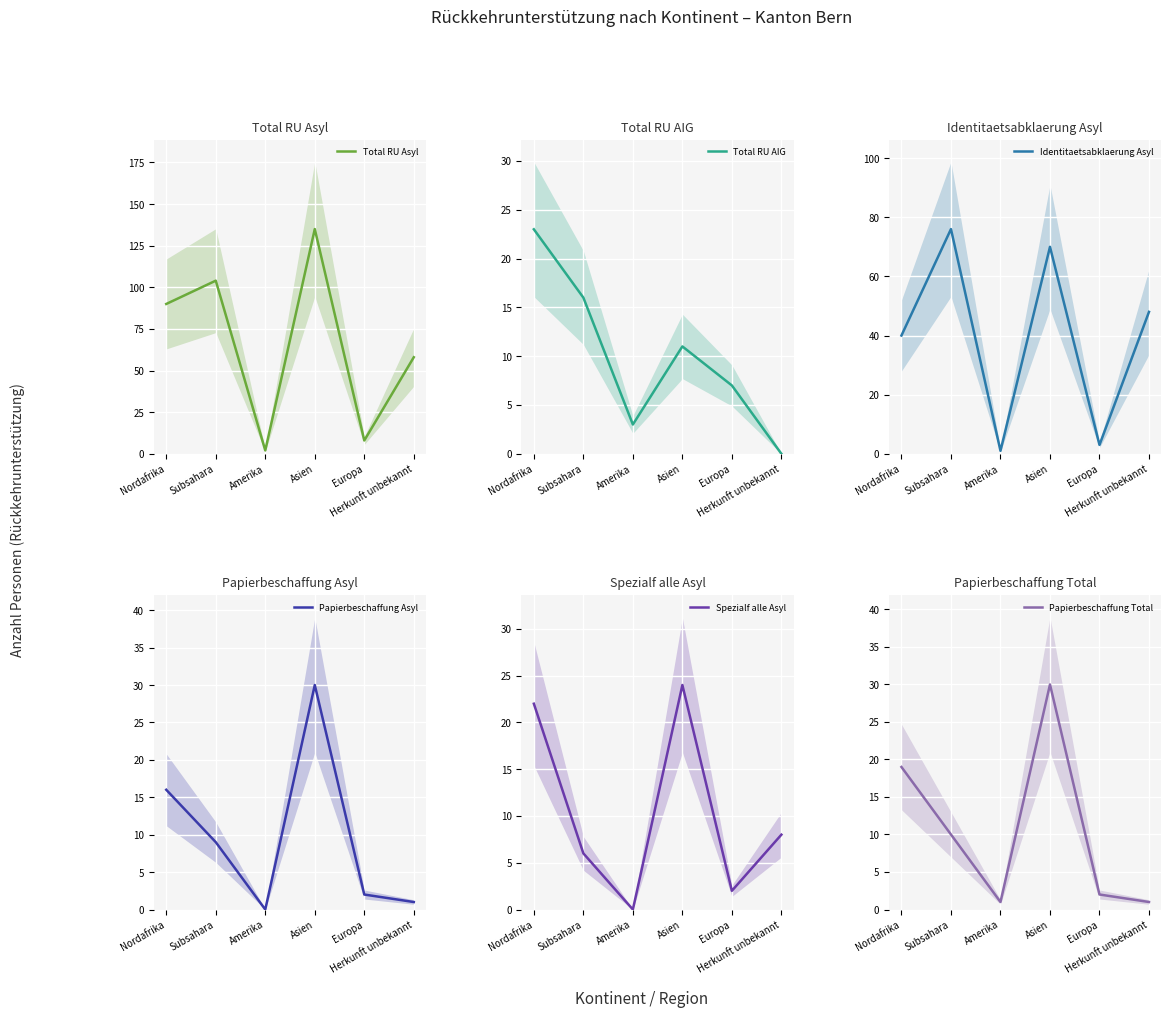

How many data points in Papierbeschaffung Total are above 10?

2